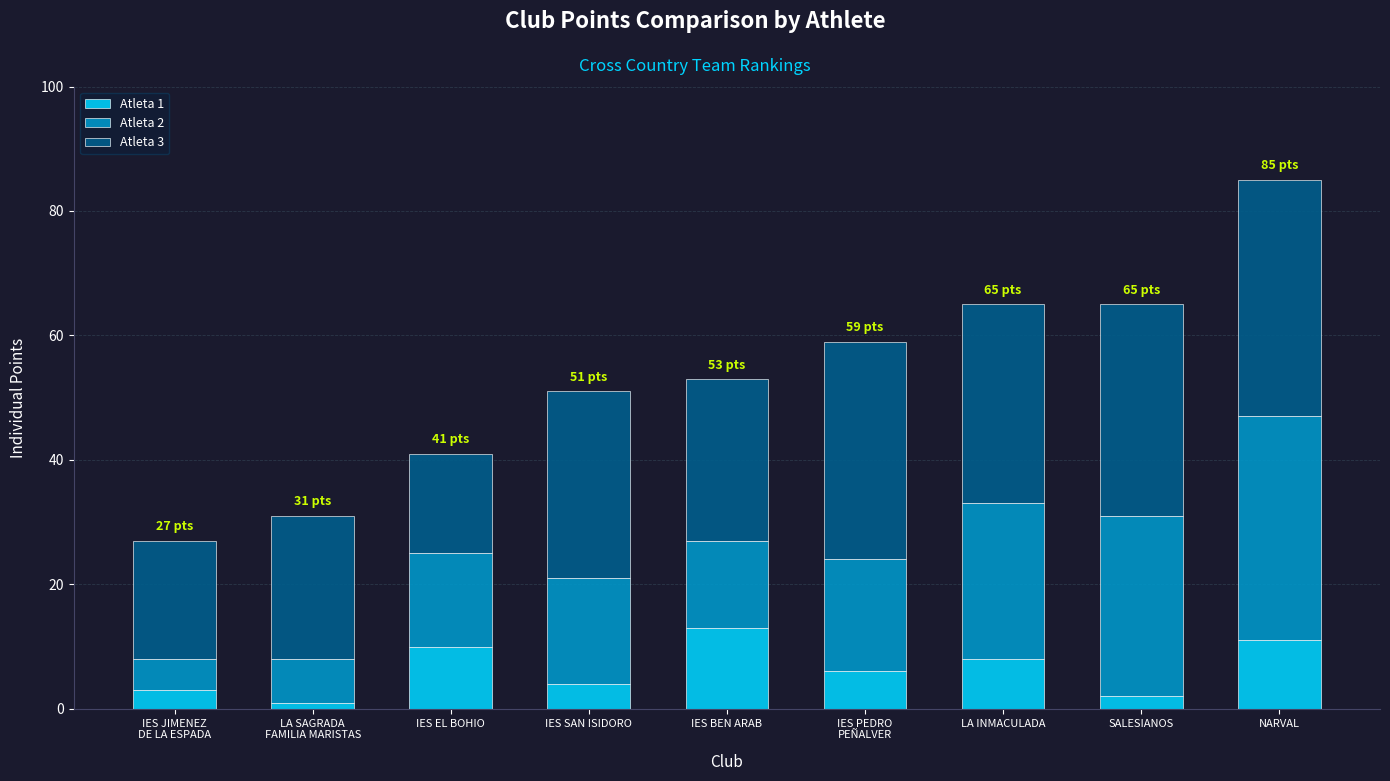

At which category is the sum across all series the highest?

NARVAL